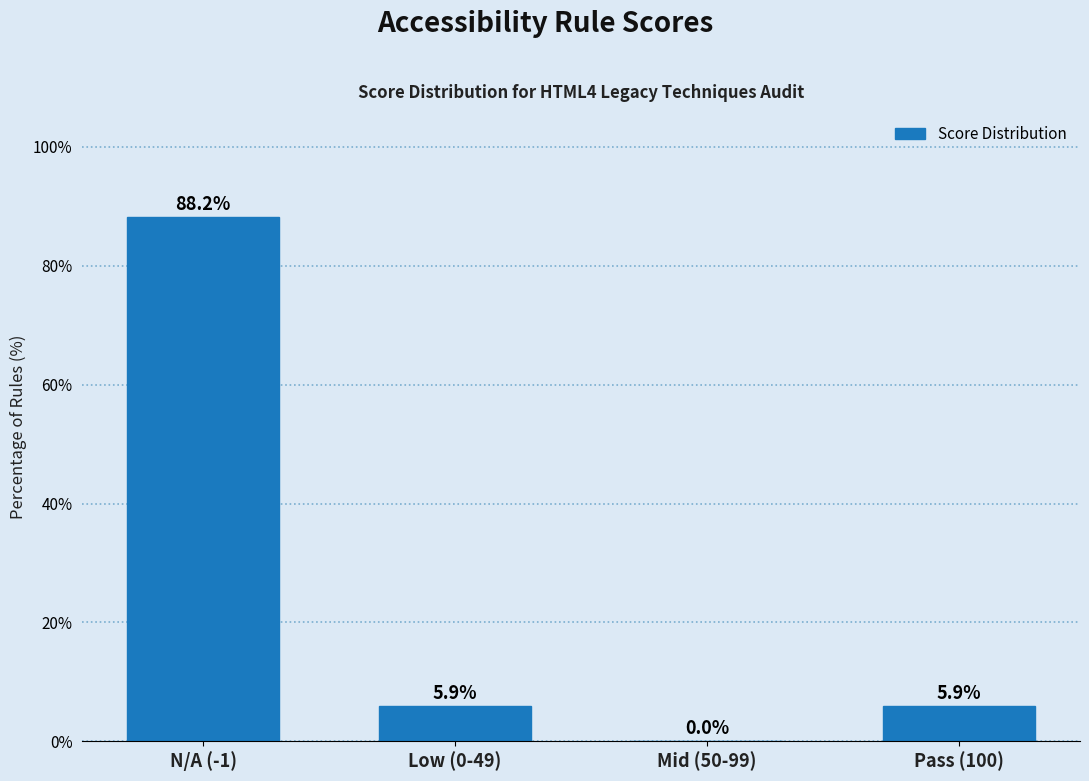

Reading left to right, list all the values displayed in this chart.

N/A (-1)=88.2	Low (0-49)=5.9	Mid (50-99)=0.0	Pass (100)=5.9